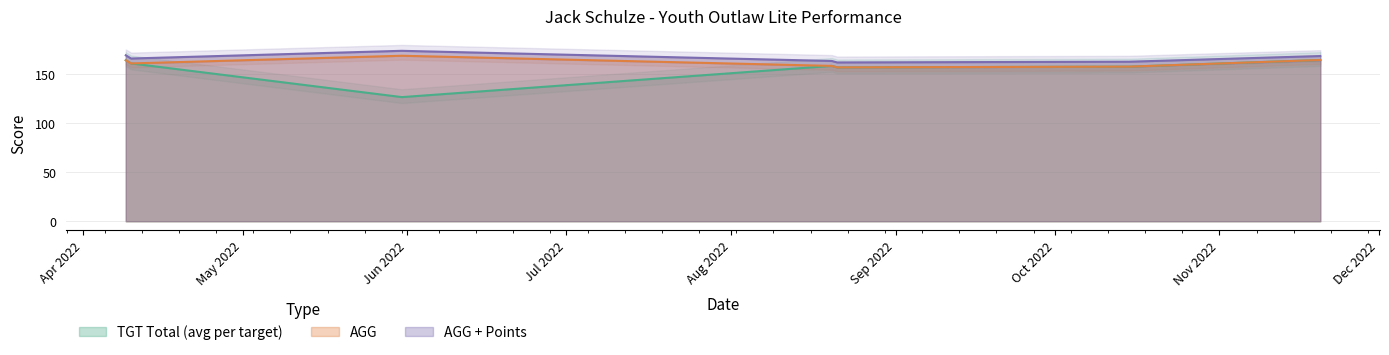

What is the maximum value for AGG + Points?

173.3